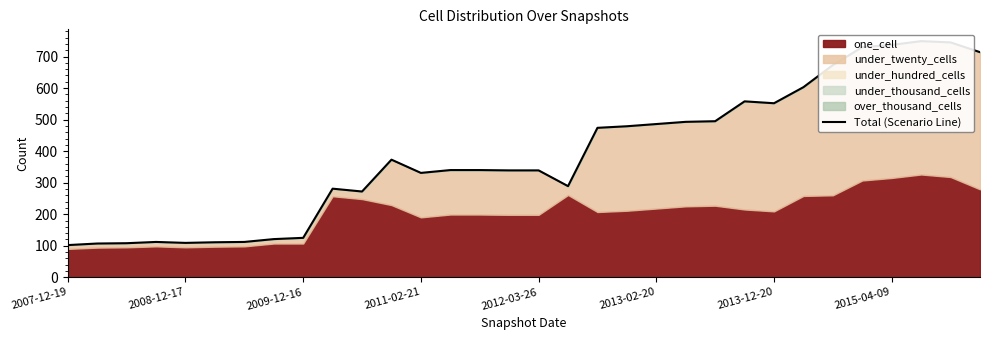

What is the value of the 7th point from the left?

112